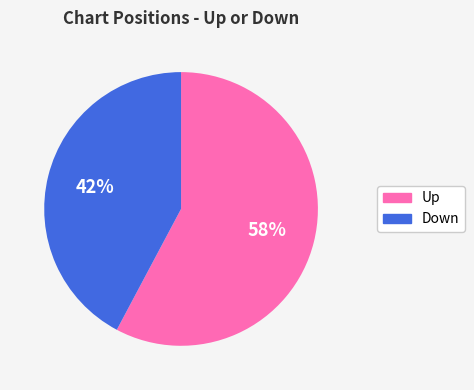

The Up slice represents 43% of the pie. True or false?

False